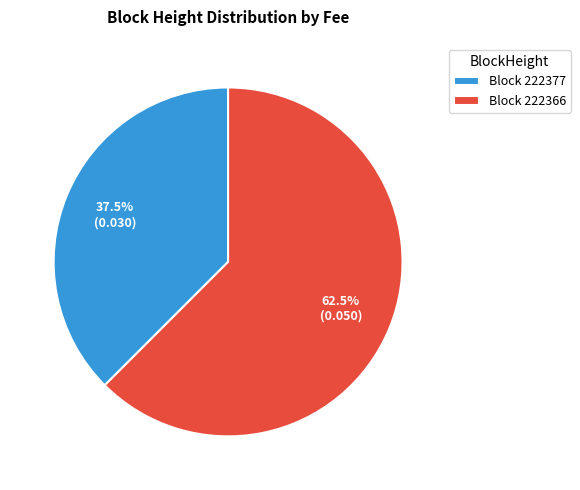

Combined, what portion of the pie is Block 222377 and Block 222366?

100.0%